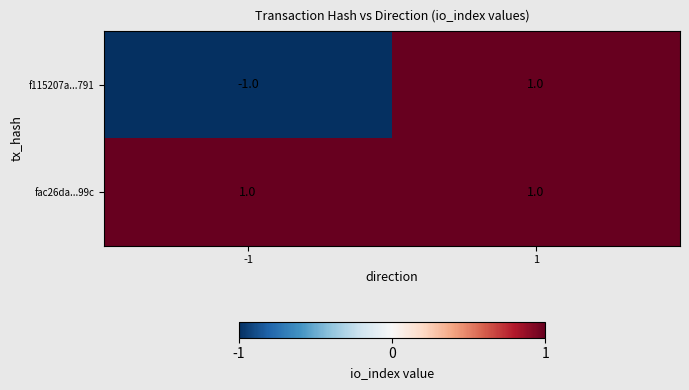

The fac26da...99c series shows 1 at -1. True or false?

True